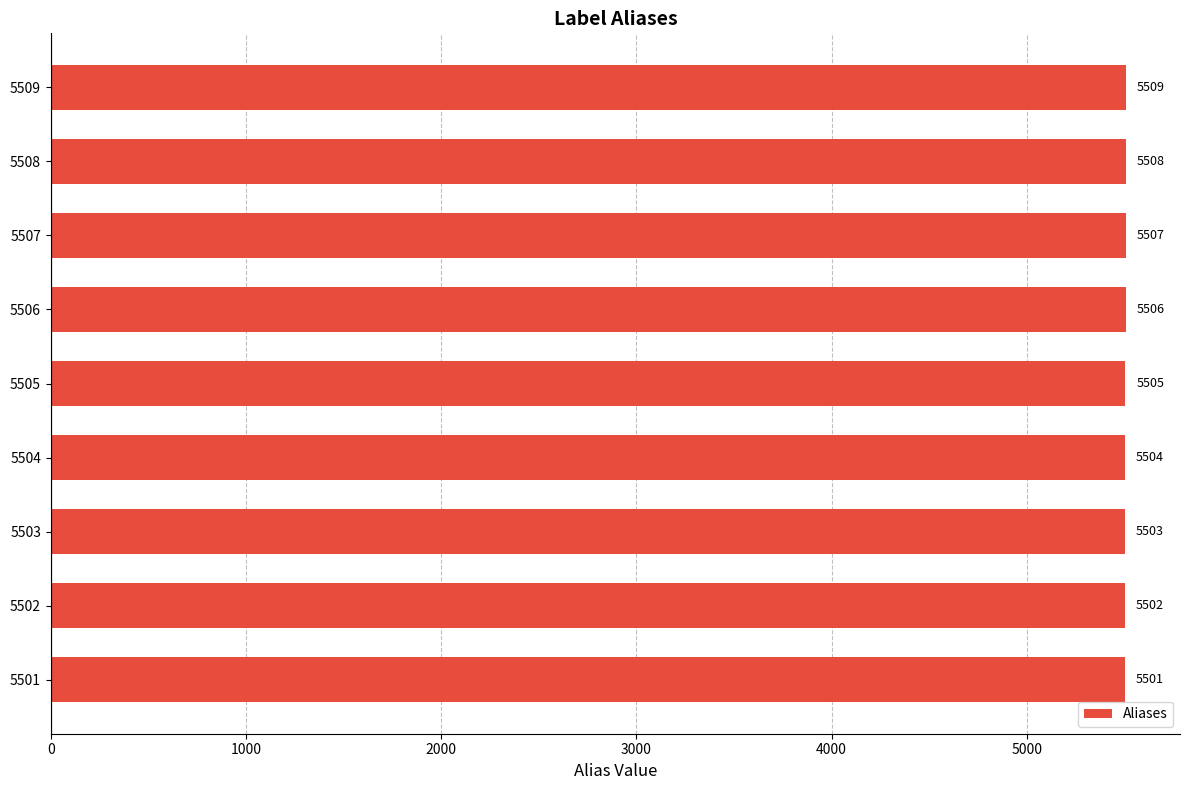

List the labels in order of value, largest first.

5509, 5508, 5507, 5506, 5505, 5504, 5503, 5502, 5501